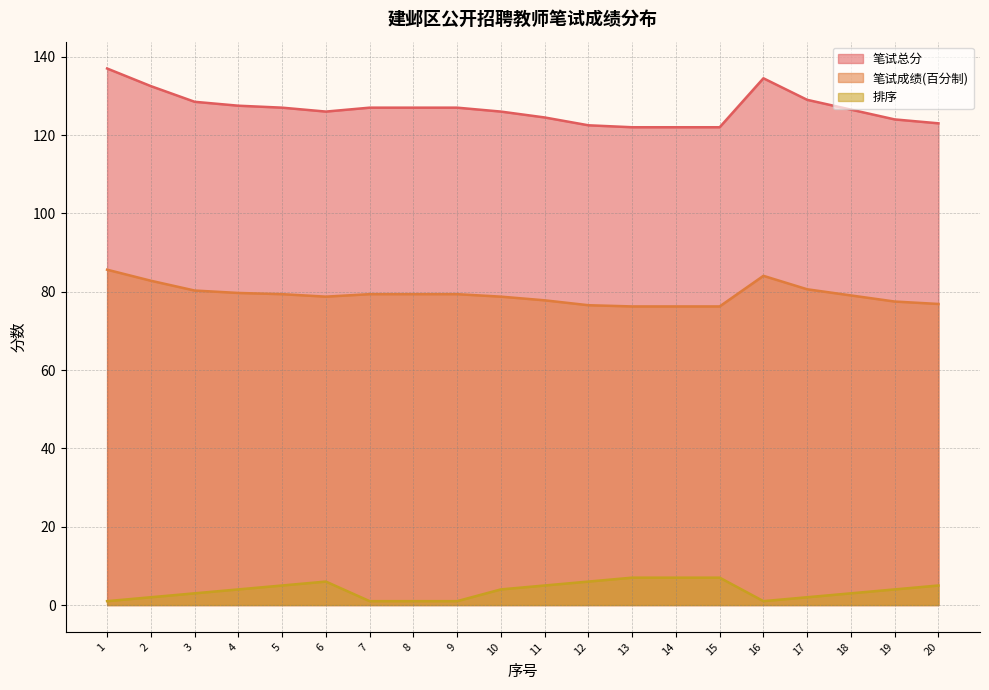

In 笔试成绩(百分制), how many points are lower than both neighbors (excluding endpoints)?

1